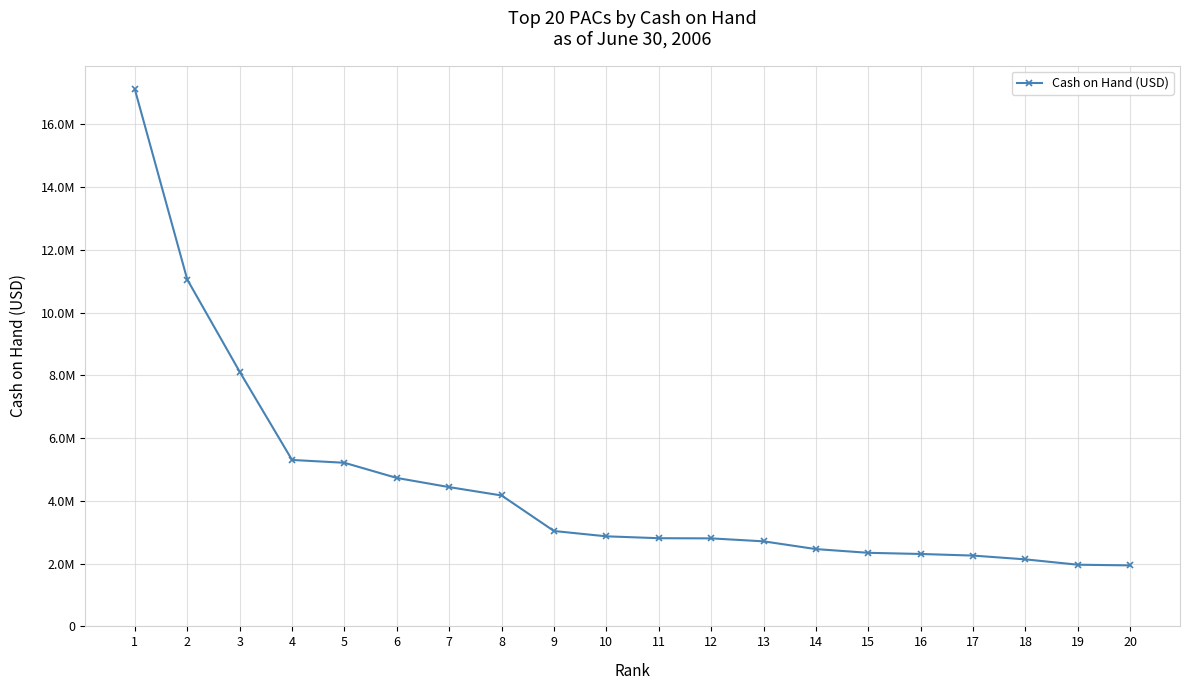

Is this an area chart (filled region under the line)?

No